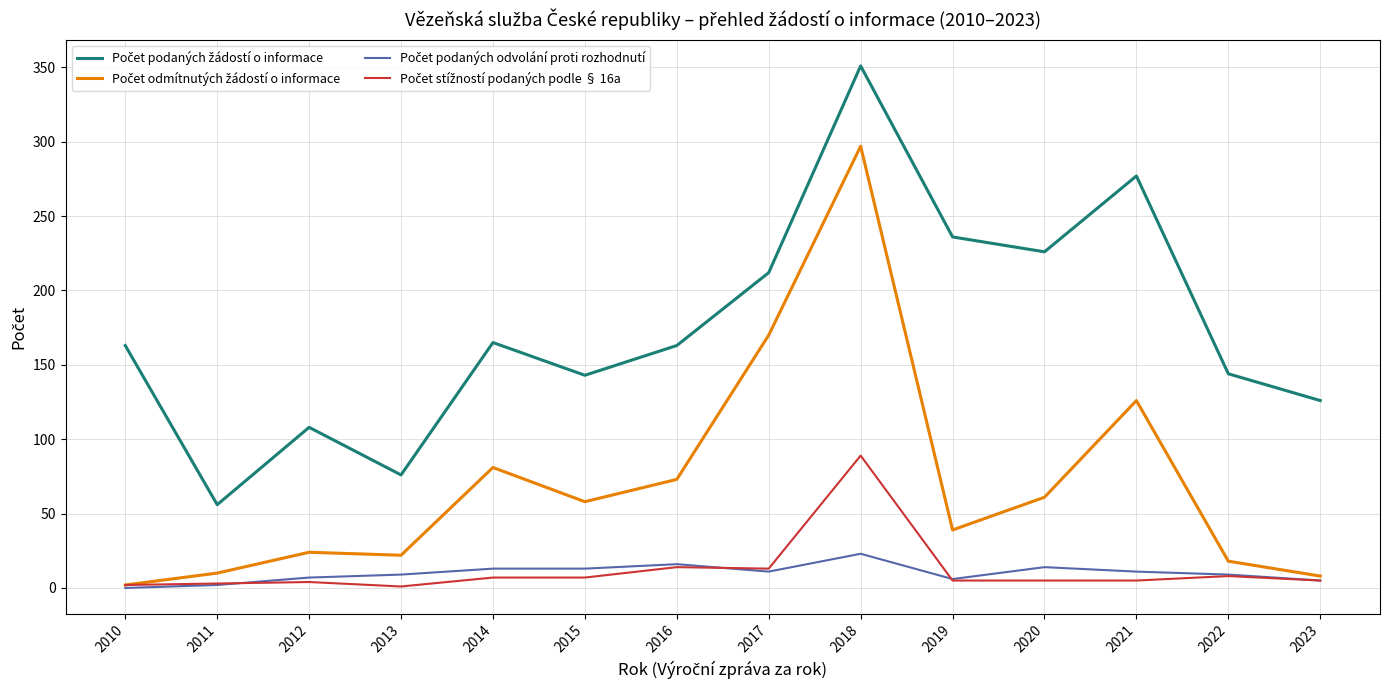

At which category is the sum across all series the highest?

2018